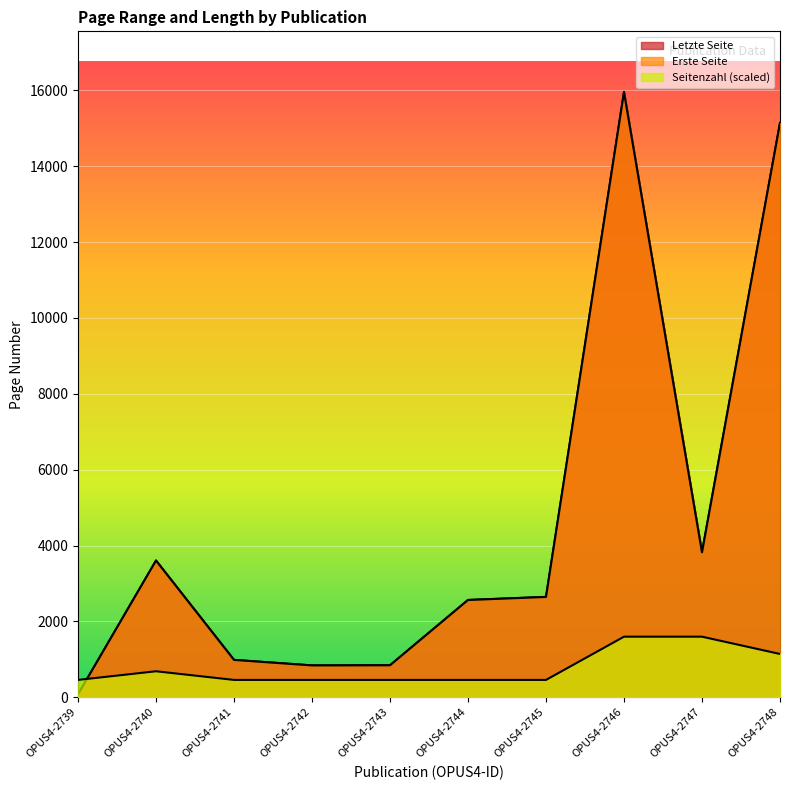

Reading left to right, what are all the values shown in this chart?

Erste Seite: 74.0	3603.0	983.0	838.0	842.0	2563.0	2644.0	15955.0	3819.0	15138.0
Letzte Seite: 76.0	3606.0	985.0	840.0	844.0	2565.0	2646.0	15962.0	3826.0	15143.0
Seitenzahl: 456.1	684.1	456.1	456.1	456.1	456.1	456.1	1596.2	1596.2	1140.1